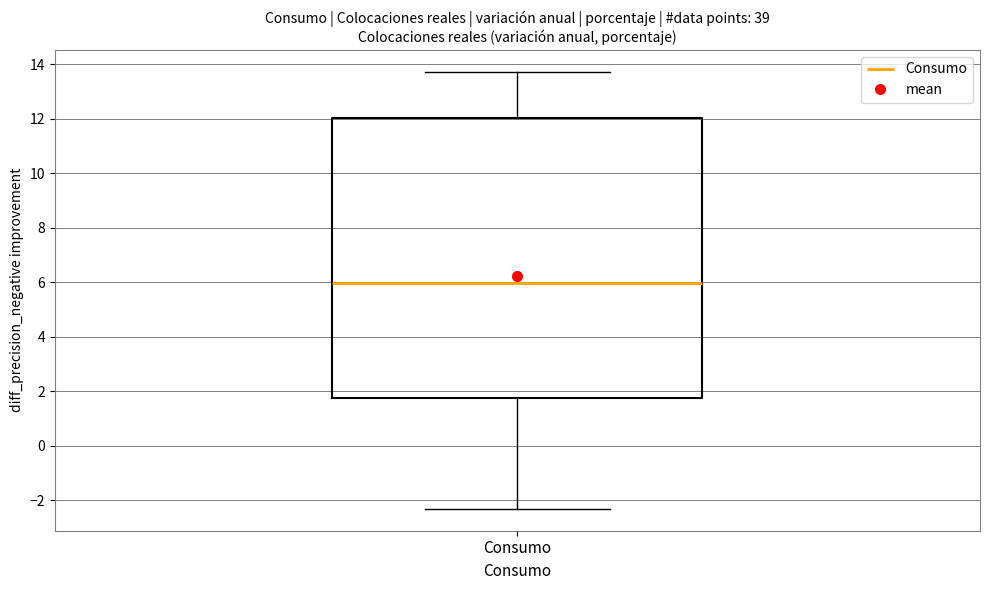

Read this box plot against the y-axis: the position of the median line, the range covered by the box, and the ends of both whiskers. The values are not printed on the chart, so give them approximately, as read against the axis.

median 6.0, box 1.8 to 12.0, whiskers -2.4 to 13.8